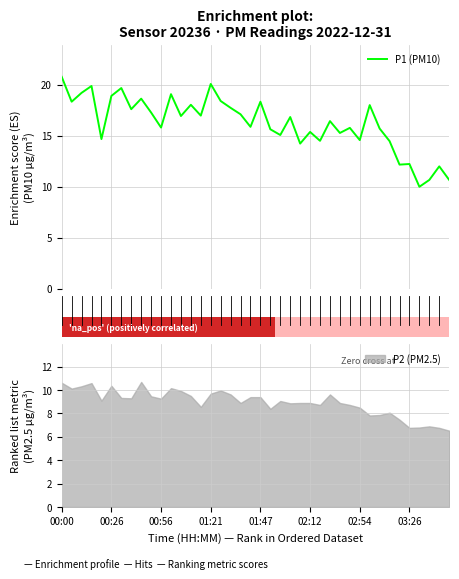

What is the difference between the second highest and minimum values?

10.1